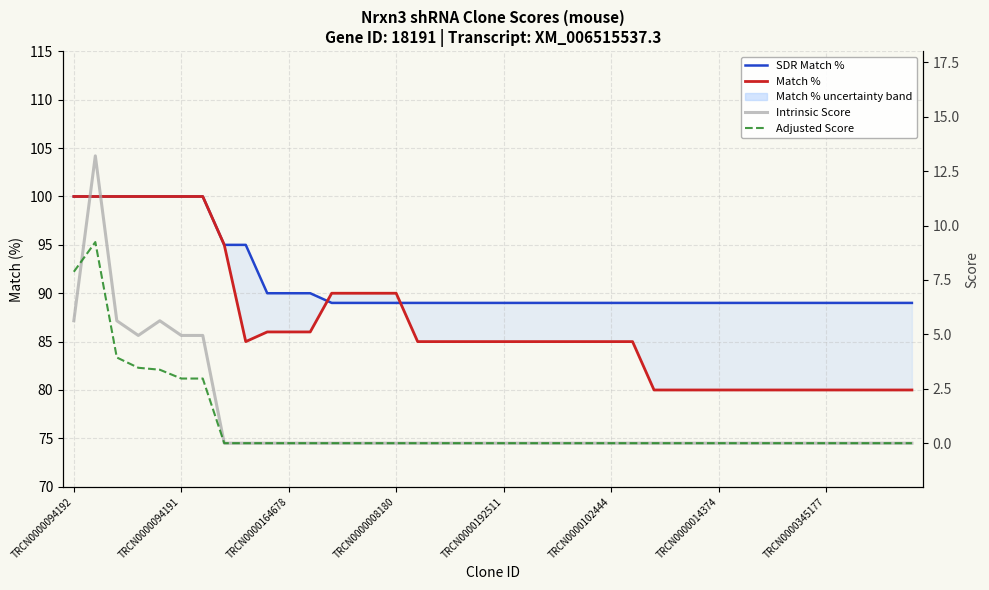

Count the Match % values in the range 80 to 90.

32